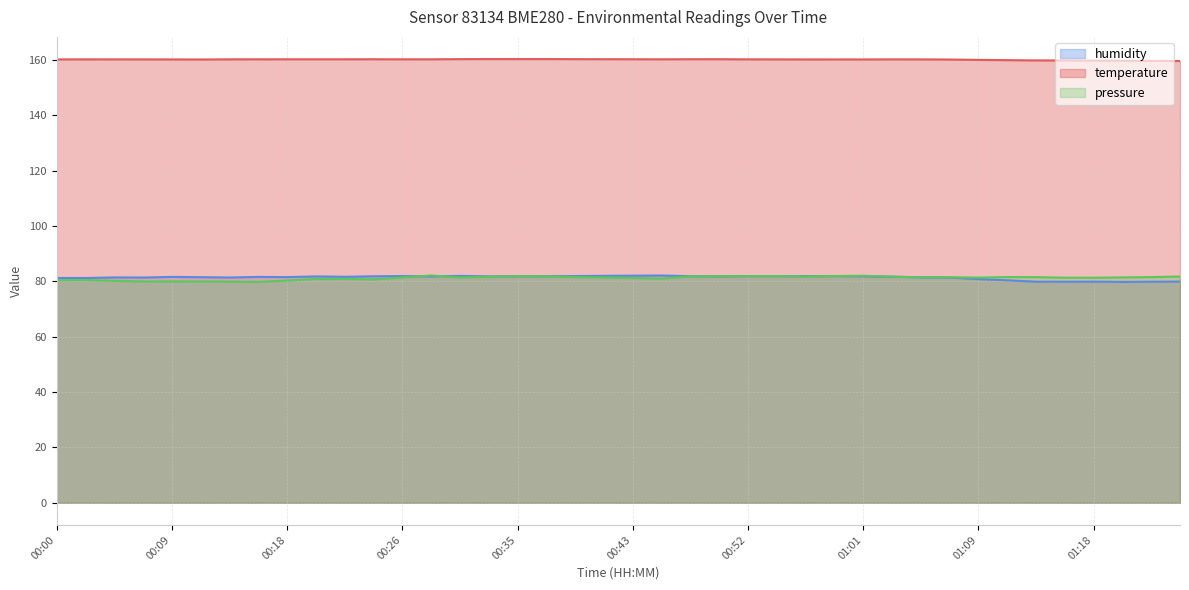

List the series in order of their peak value, highest first.

temperature, humidity